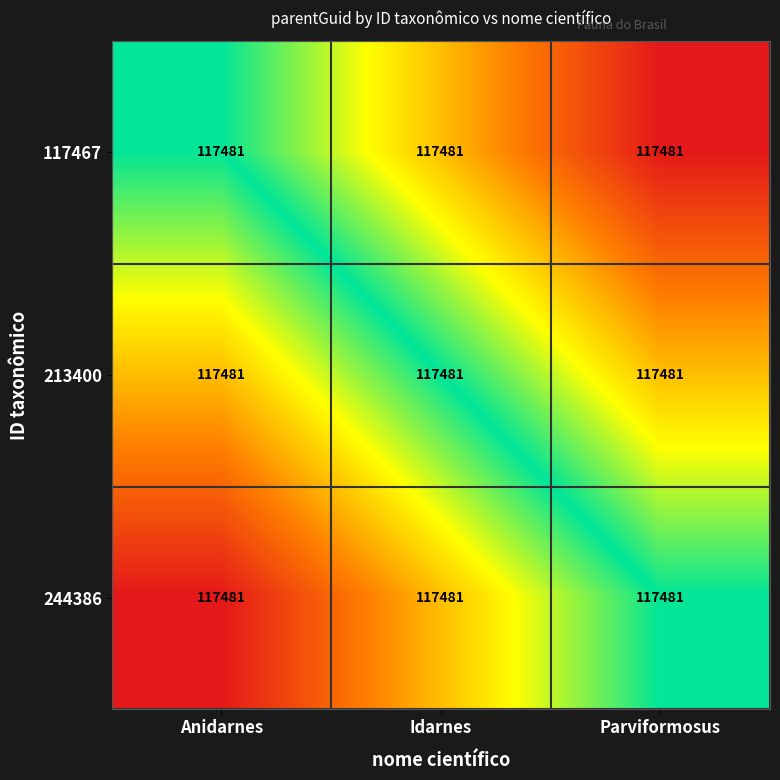

Where is 213400 nearest to the value 117481?

Idarnes